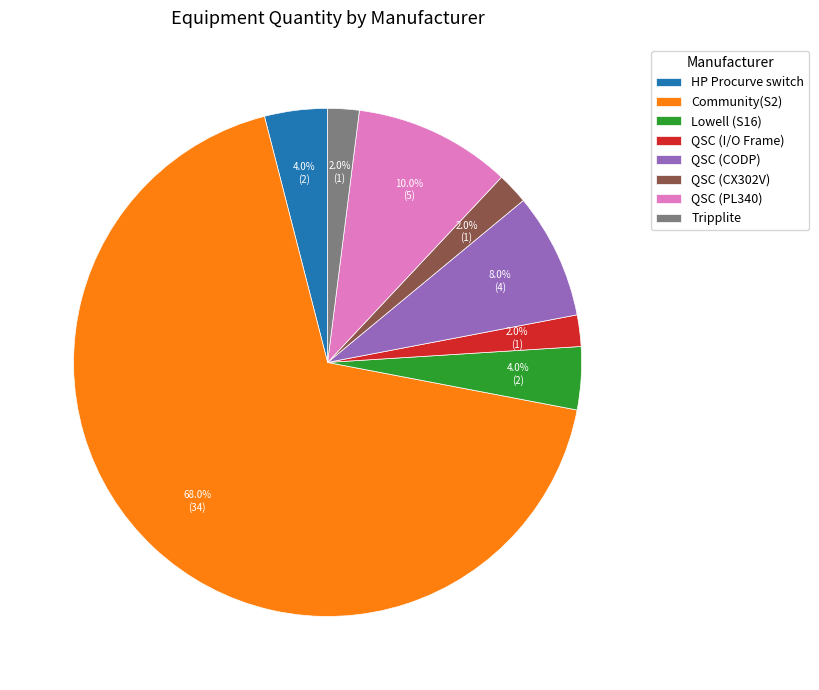

Which category has the biggest portion of the pie?

Community(S2)